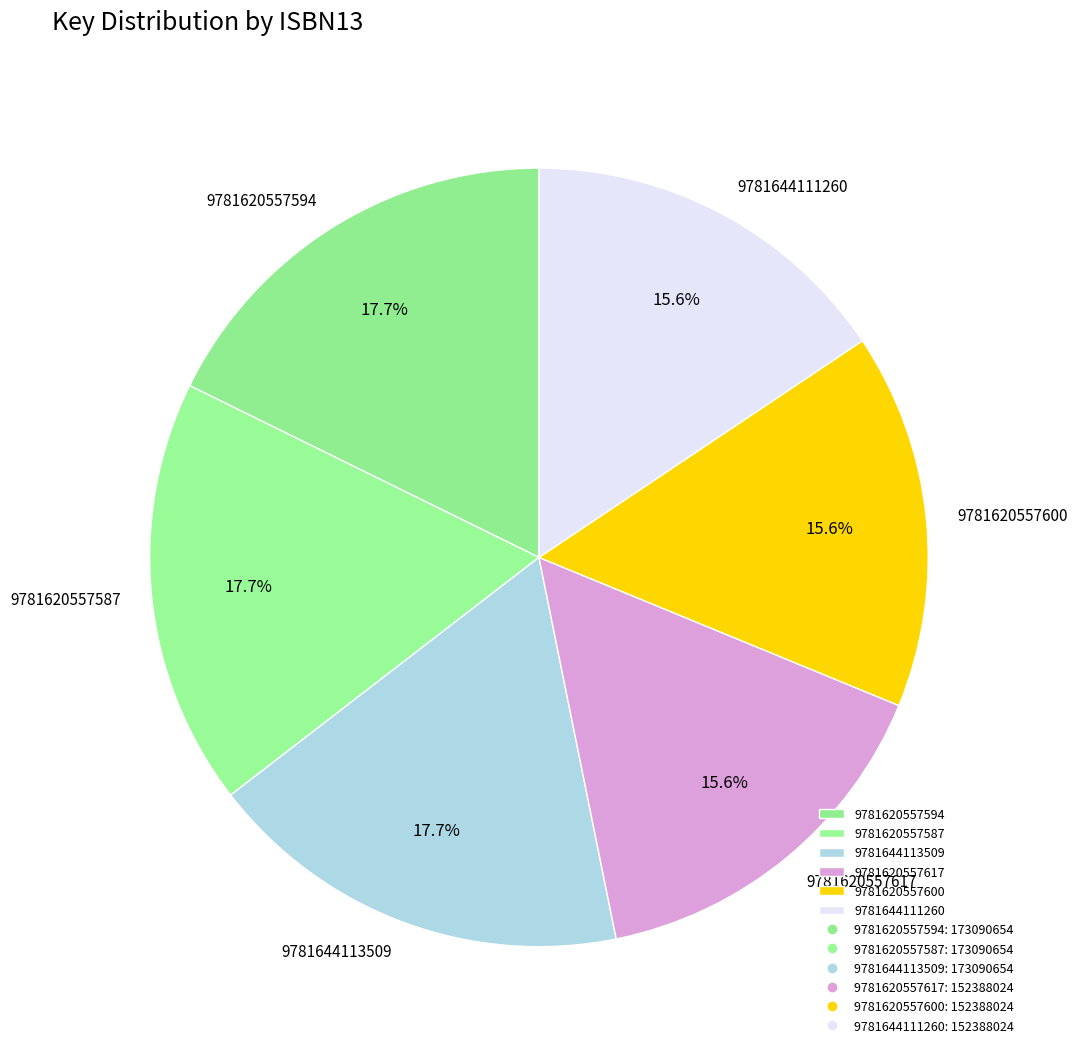

Approximately how many times larger is the value at 9781620557587 compared to 9781620557600?

1.1